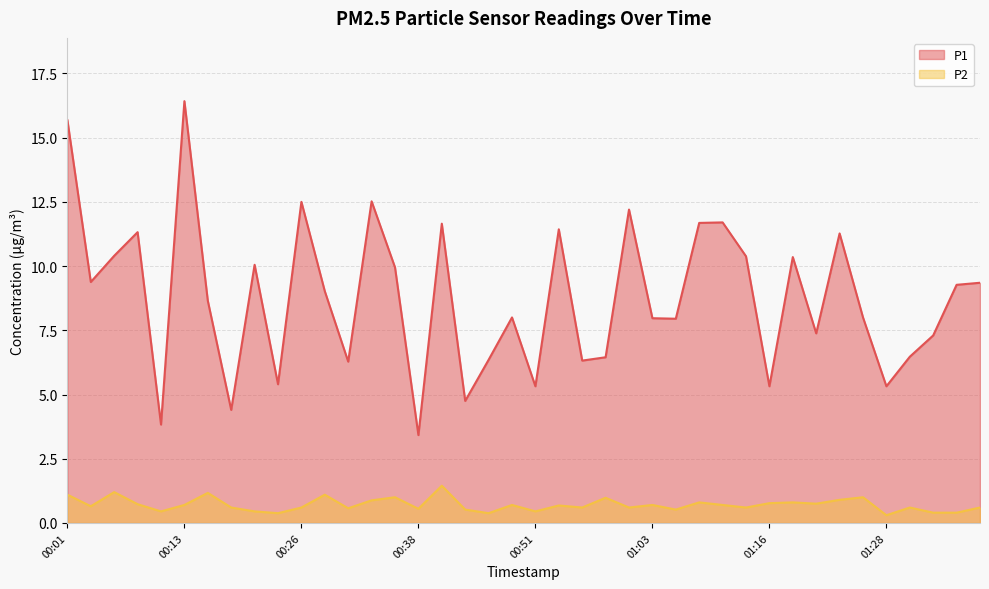

How many categories are shown in the chart?

40